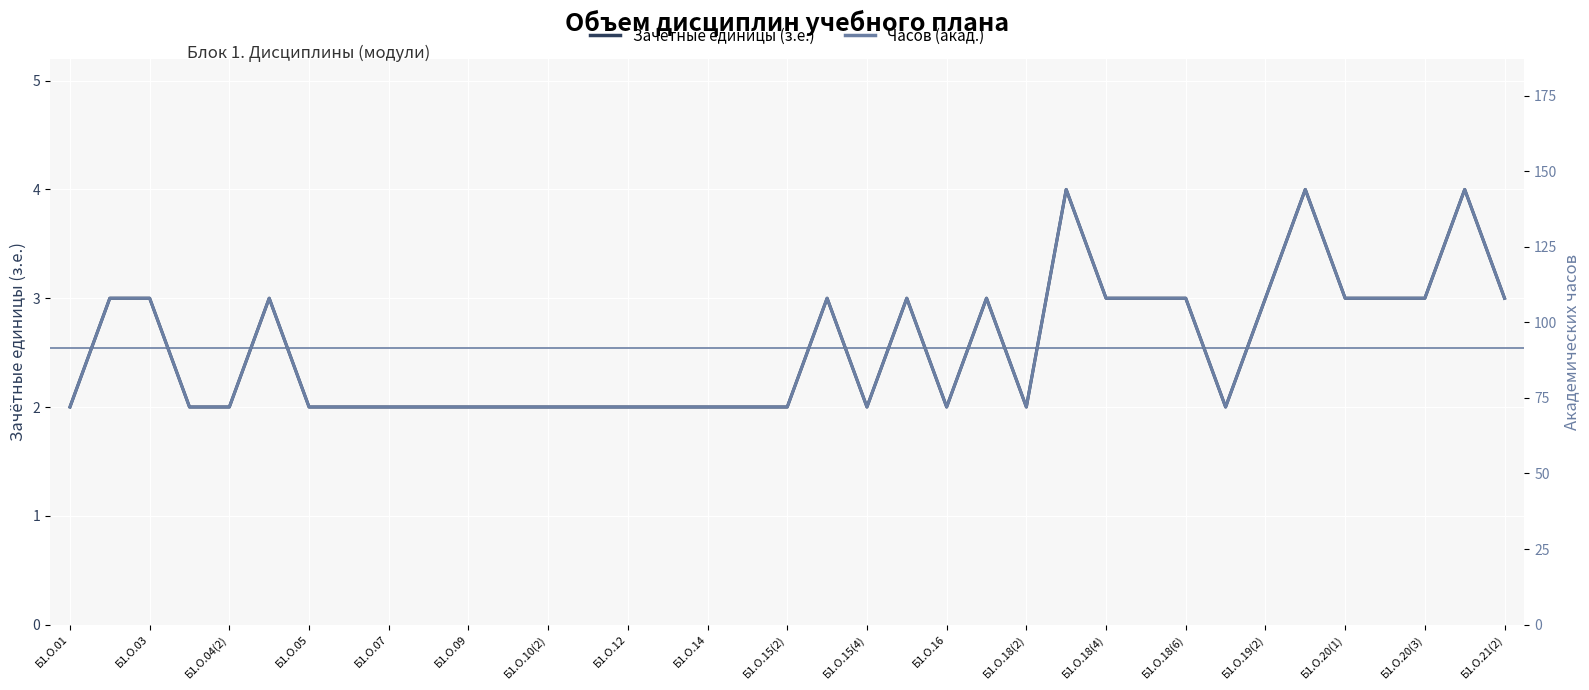

True or false: Зачётные единицы (з.е.) has a value of 1 at 27.

False